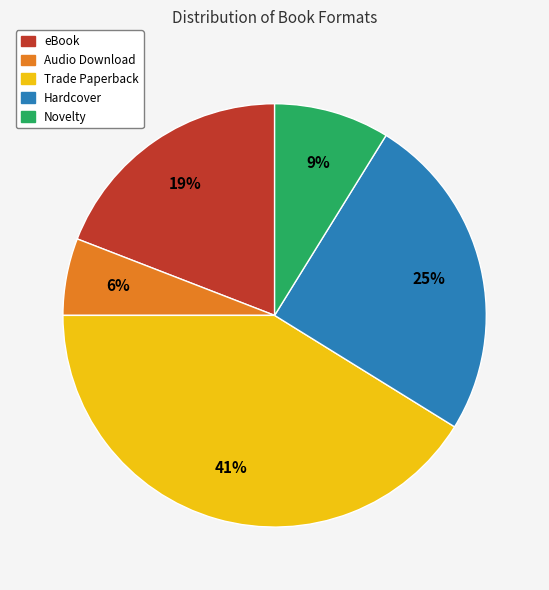

Is Novelty the majority of the pie?

No